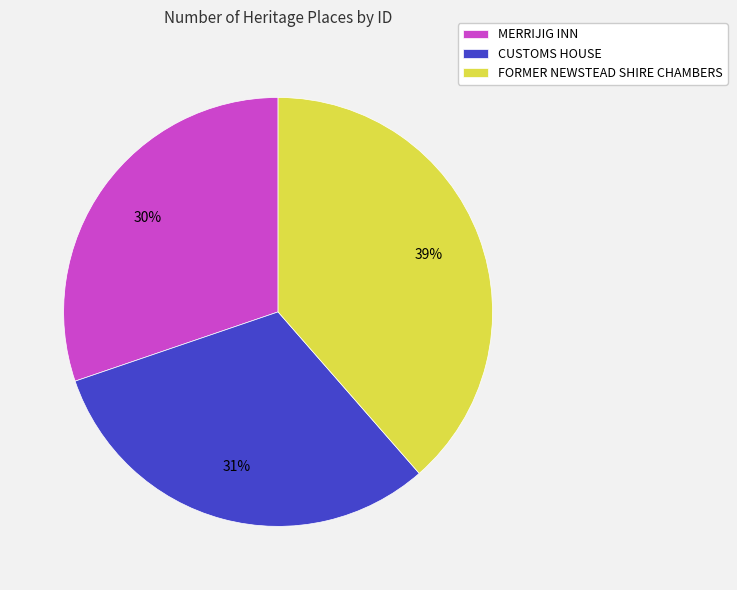

Is it true that FORMER NEWSTEAD SHIRE CHAMBERS is 53% of the pie?

False